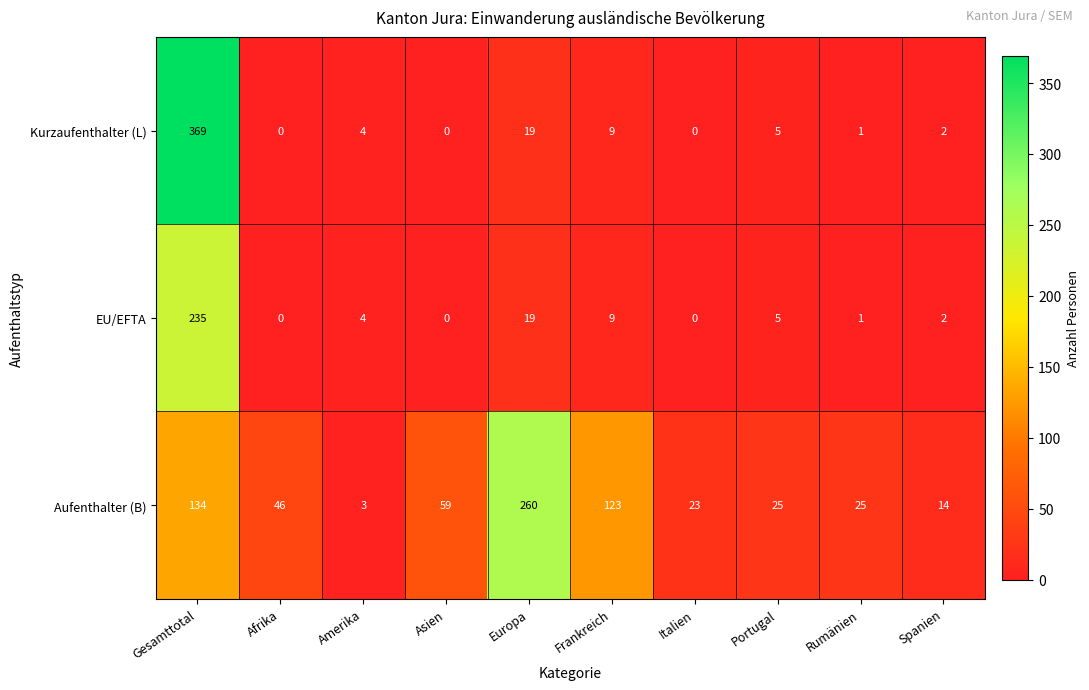

Which category has the highest value across all series?

Gesamttotal